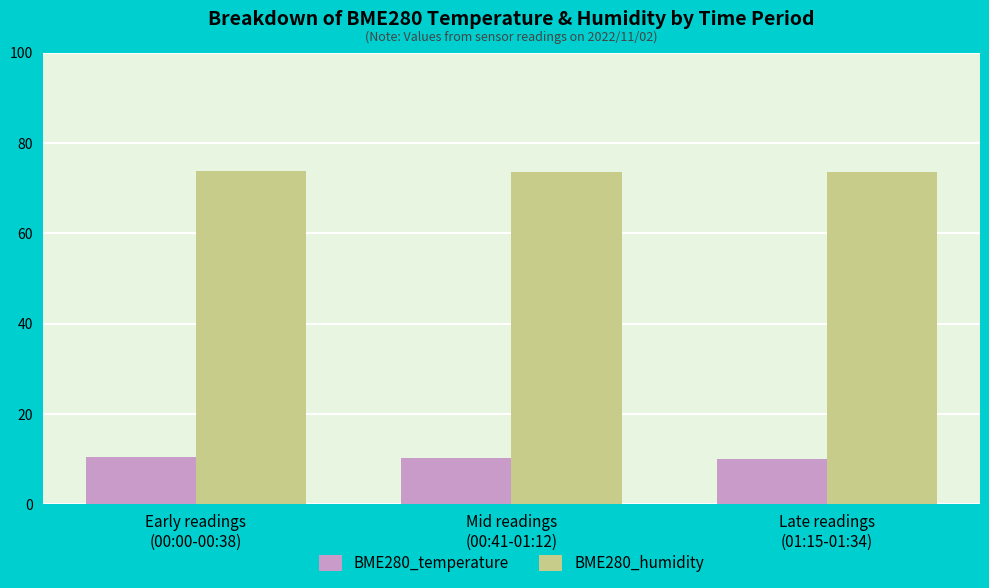

Which series has the largest total across all categories?

BME280_humidity